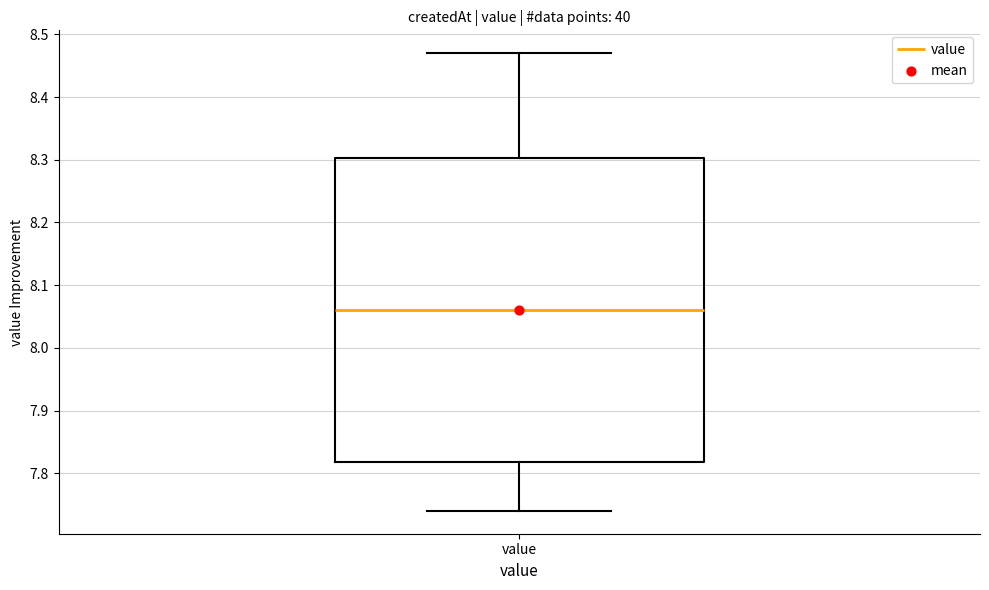

Read this box plot against the y-axis: the position of the median line, the range covered by the box, and the ends of both whiskers. The values are not printed on the chart, so give them approximately, as read against the axis.

median 8.06, box 7.82 to 8.30, whiskers 7.74 to 8.47